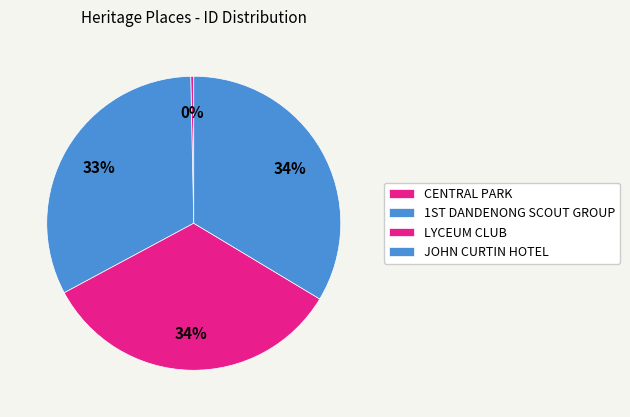

To the nearest percent, what percentage of the pie is JOHN CURTIN HOTEL?

34%